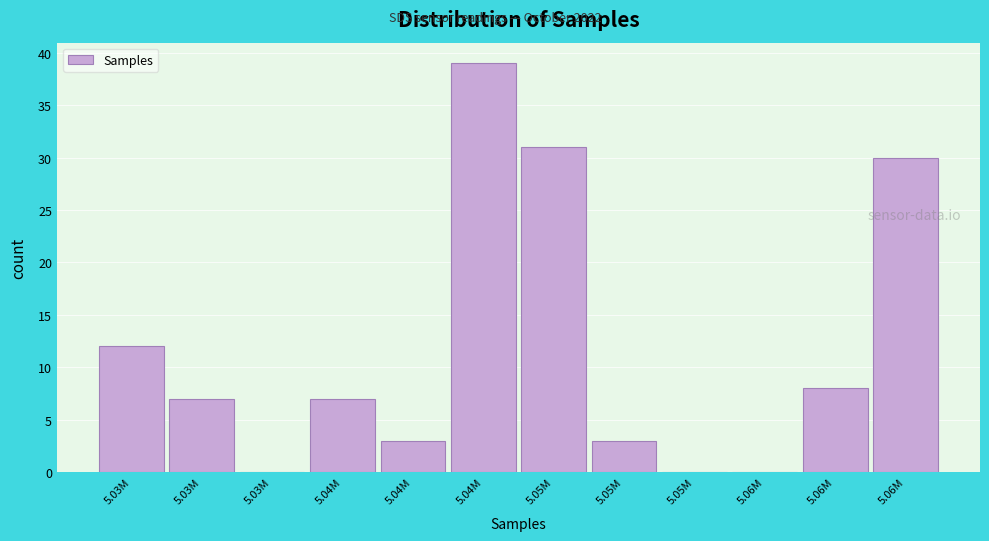

Are the bars horizontal?

No